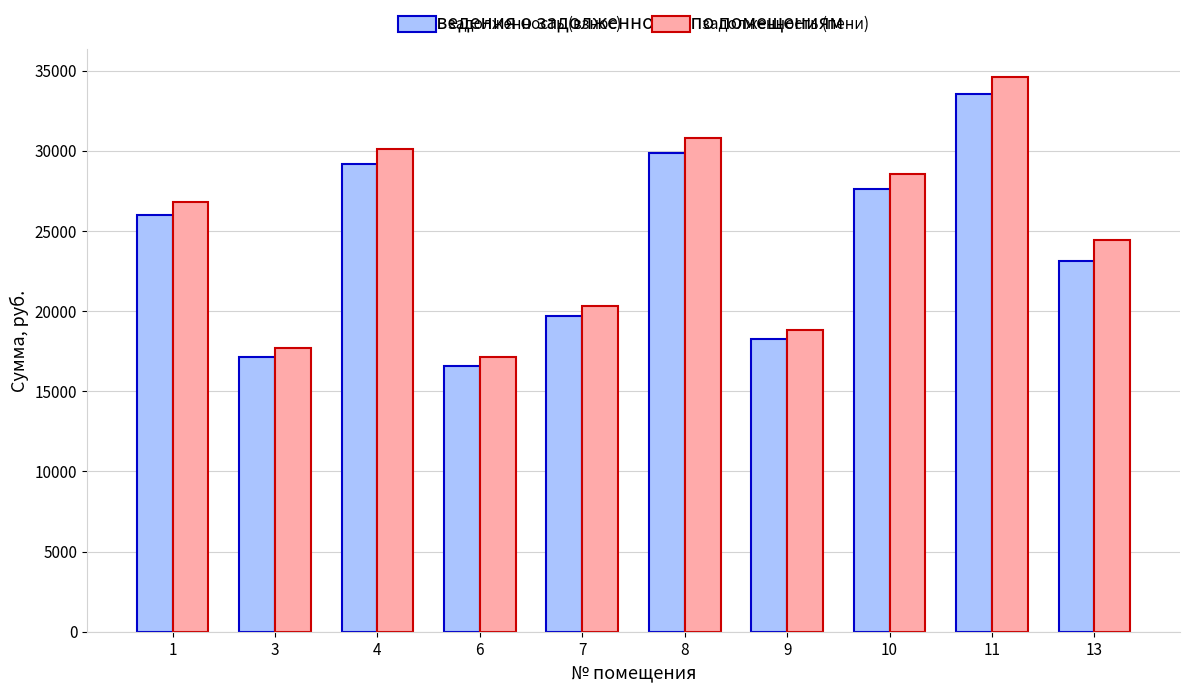

What is the value of the задолженность (взнос) bar at the 2nd from the left?

17130.6